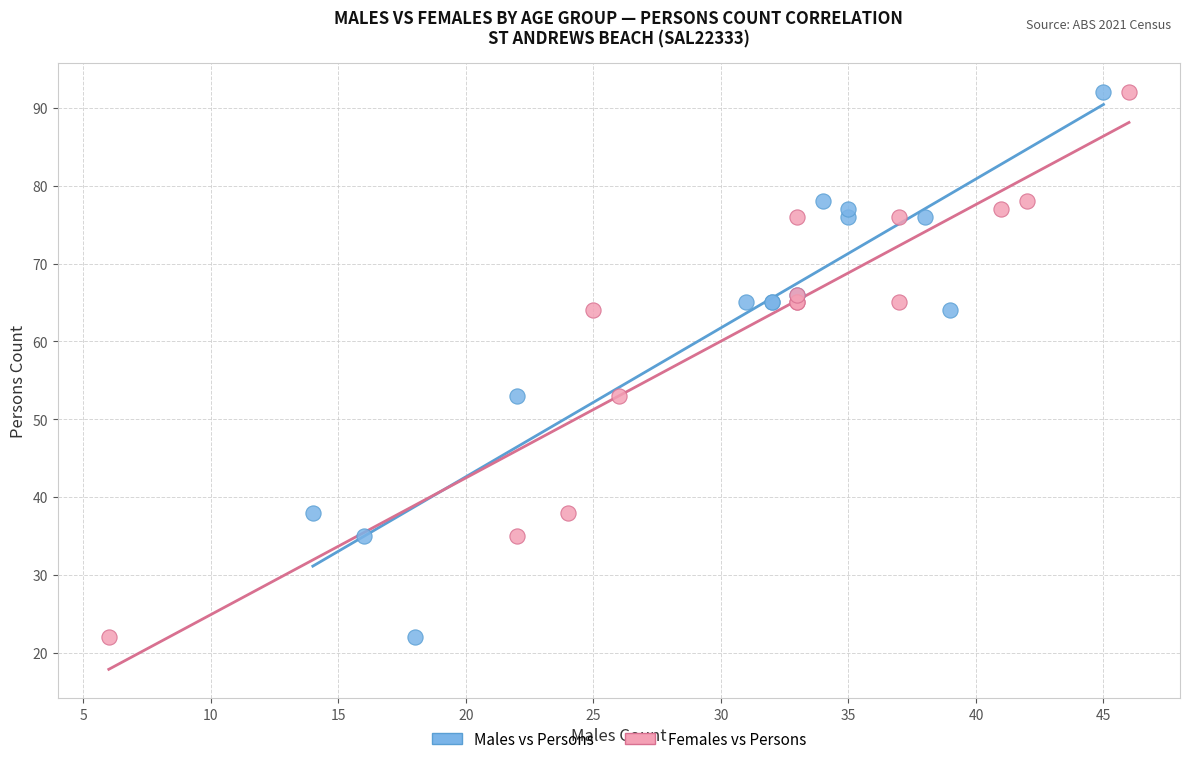

What are all the series names shown in the legend?

Males vs Persons, Females vs Persons